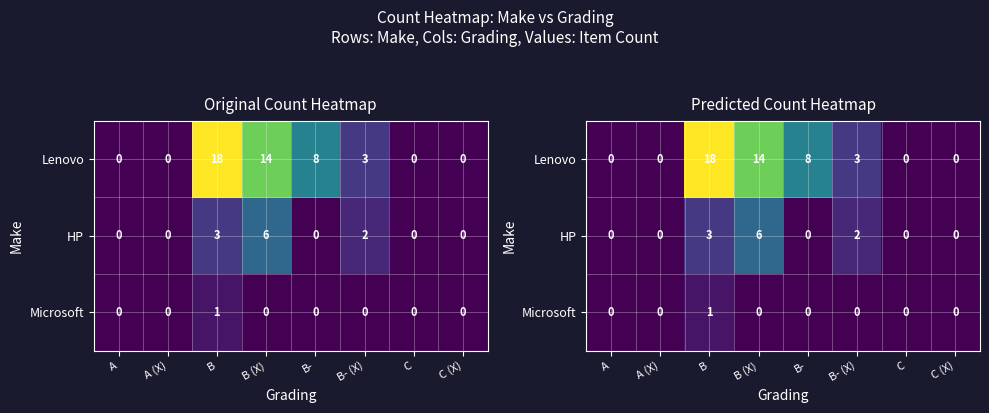

At which category does the chart reach its peak across all series?

B